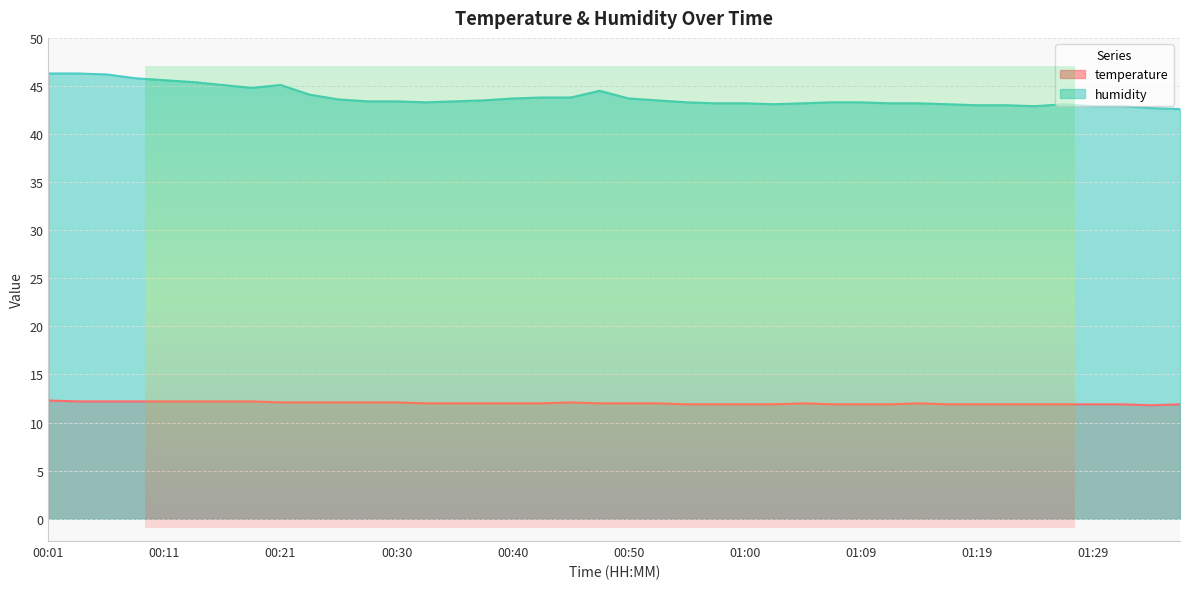

At which label does temperature reach its peak?

00:01